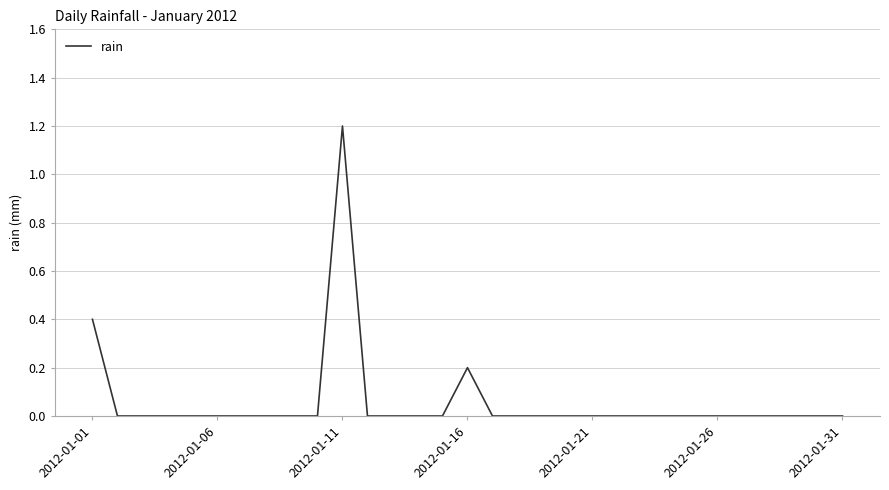

What is the difference between the maximum and minimum values?

1.2